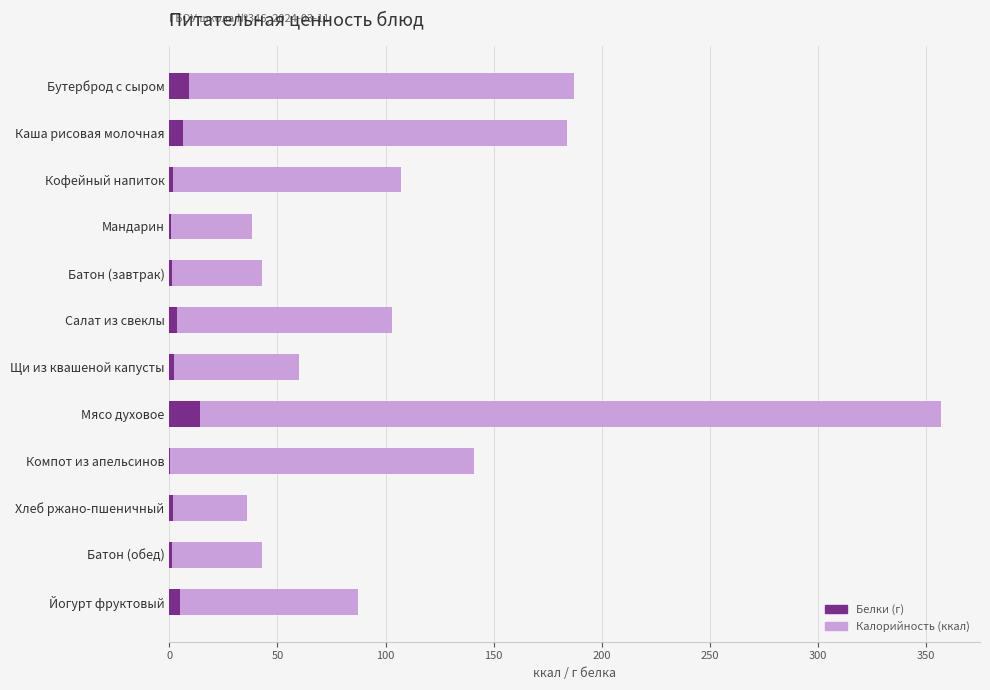

At which category is the sum across all series the highest?

Мясо духовое